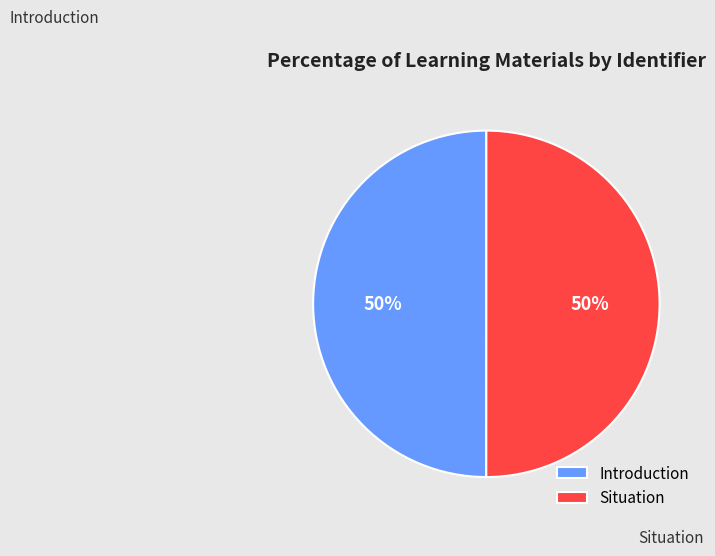

Approximately how many times larger is the value at Introduction compared to Situation?

1.0